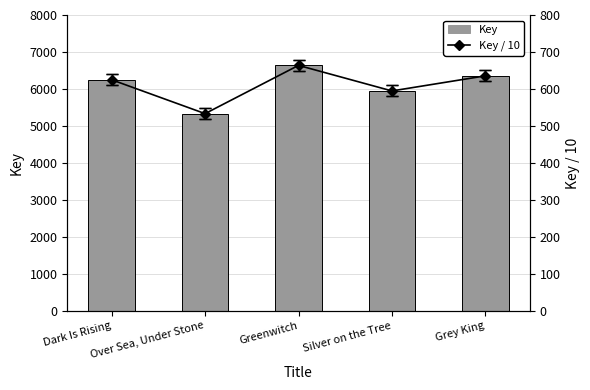

What is the lowest value of the Key series?

5332.0